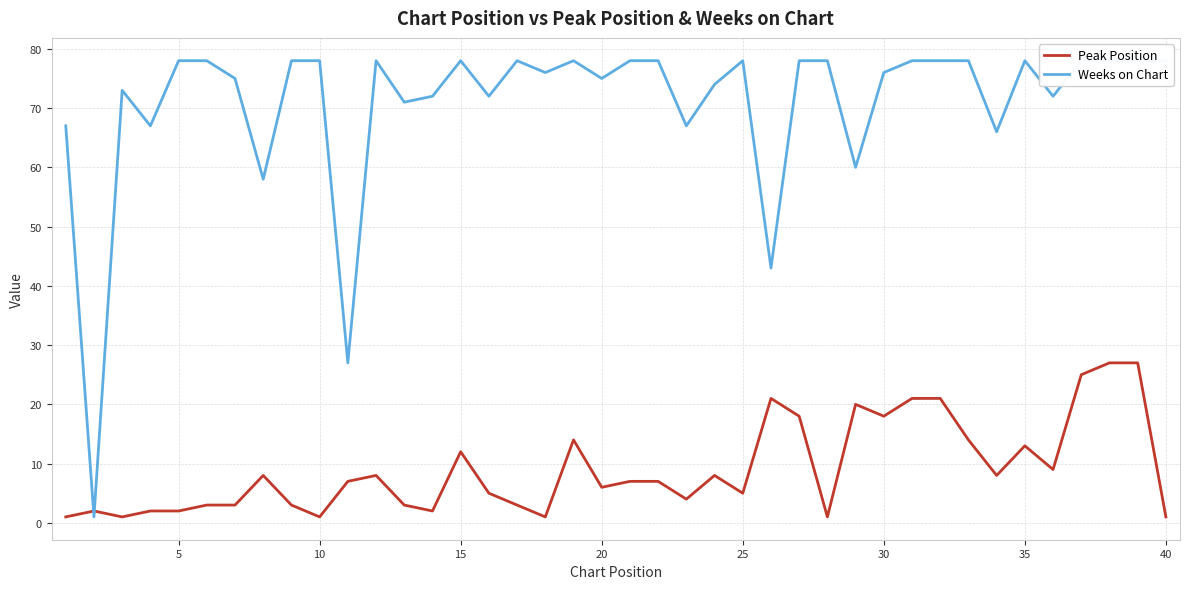

Is it true that Peak Position equals 6 at 35?

False